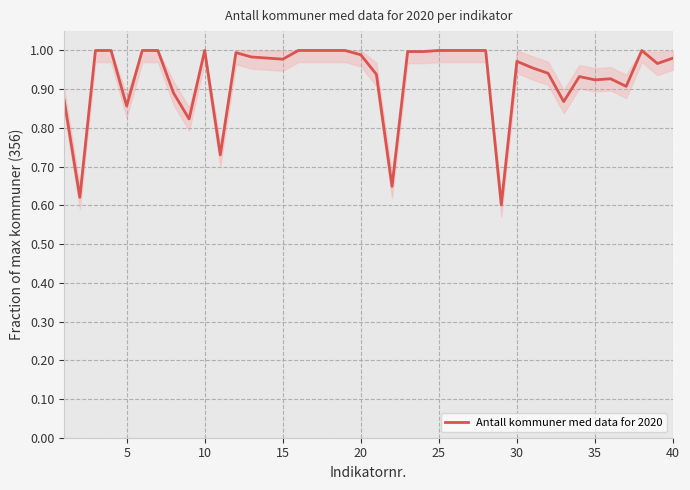

What is the difference between the maximum and minimum values?

0.4